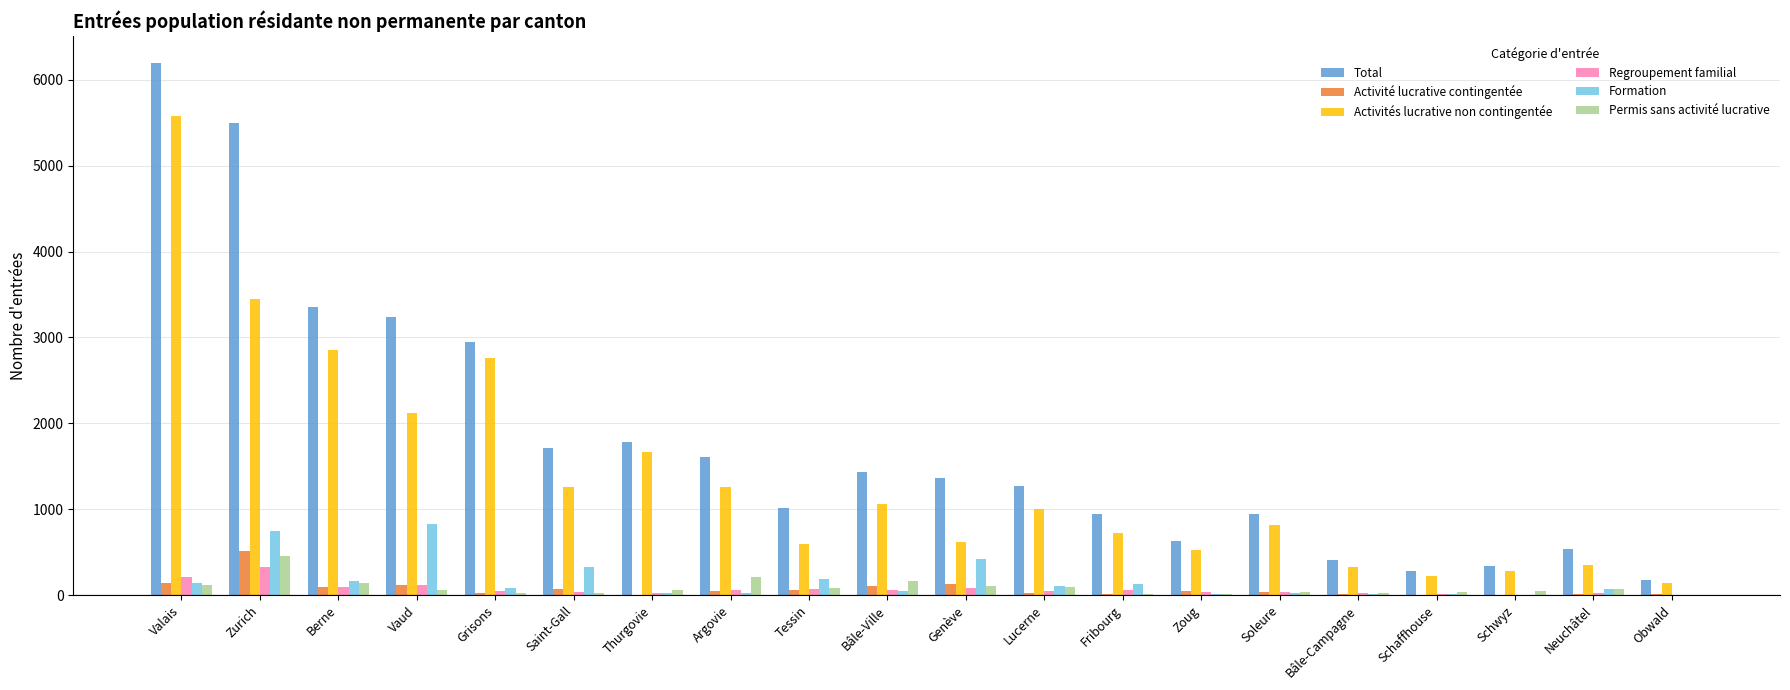

Is the value of Activités lucrative non contingentée at Soleure greater than the value of Regroupement familial at Obwald?

Yes